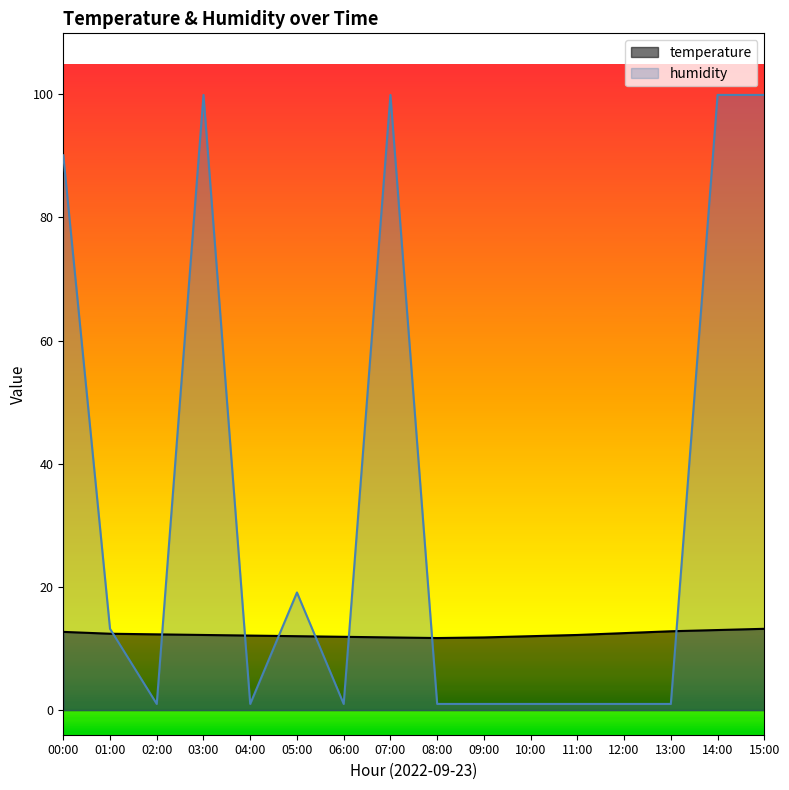

Rank the series by their maximum value, from highest to lowest.

humidity, temperature